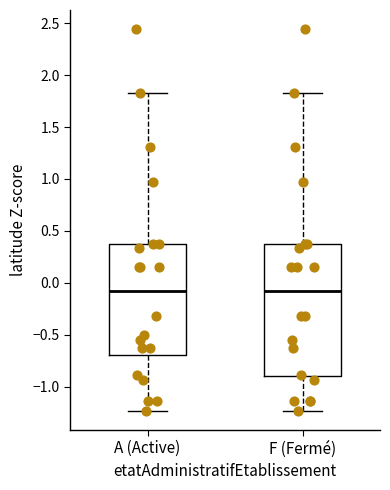

Which box is the tallest, from its lower edge to its upper edge?

F (Fermé)